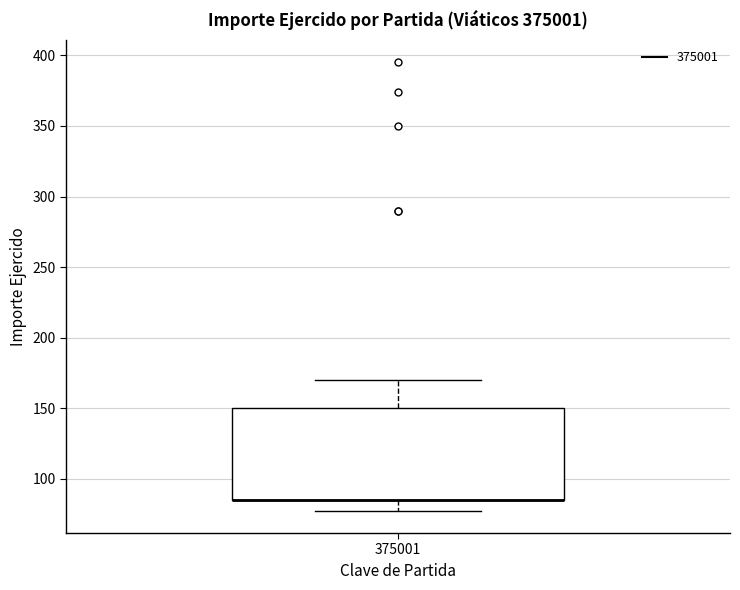

Read this box plot against the y-axis: the position of the median line, the range covered by the box, and the ends of both whiskers. The values are not printed on the chart, so give them approximately, as read against the axis.

median 85 (drawn on the box's lower edge), box 85 to 150, whiskers 80 to 170